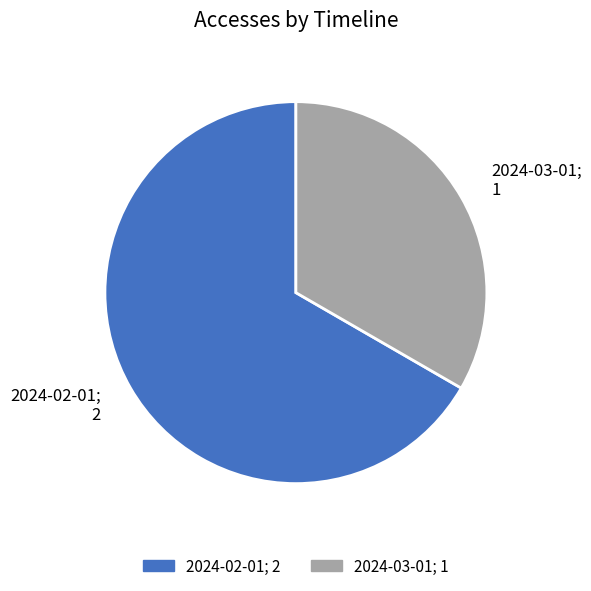

Which category accounts for the majority?

2024-02-01